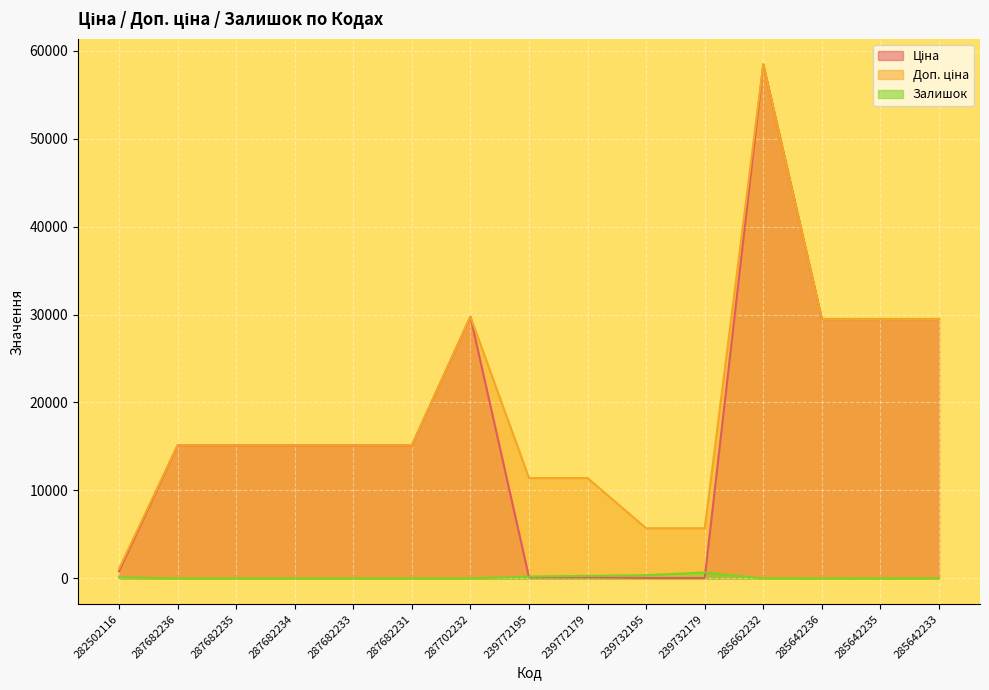

Which label corresponds to the smallest value in the chart?

287682236